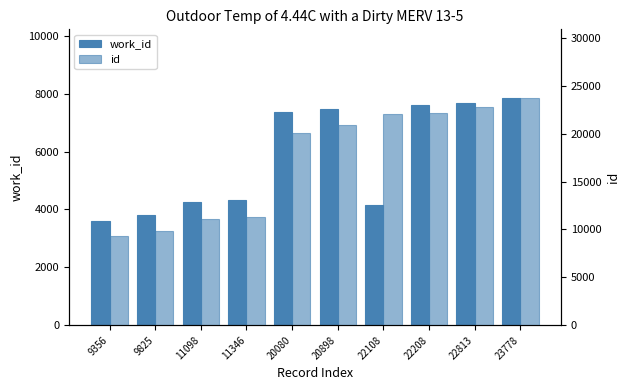

Reading right to left, extract all data points from this chart.

work_id: 23778=7864	22813=7686	22208=7593	22108=4167	20898=7470	20080=7370	11346=4339	11098=4253	9825=3816	9356=3607
id: 23778=23778	22813=22813	22208=22208	22108=22108	20898=20898	20080=20080	11346=11346	11098=11098	9825=9825	9356=9356